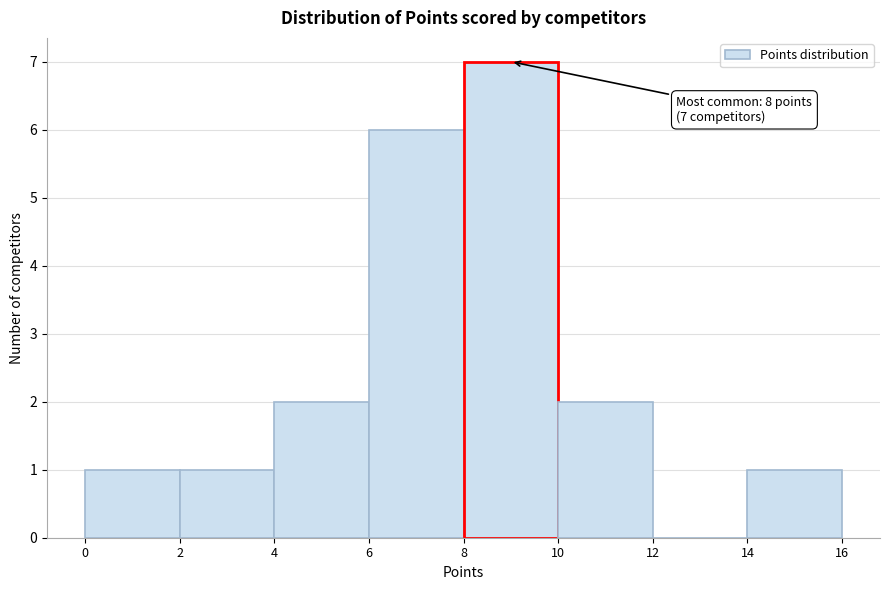

Over which range of the x-axis is the bar tallest?

8 to 10